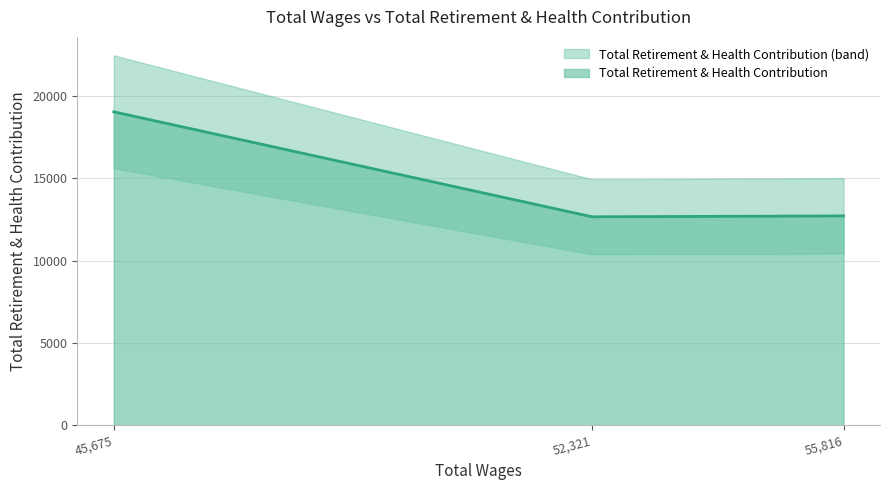

How many categories are shown in the chart?

3